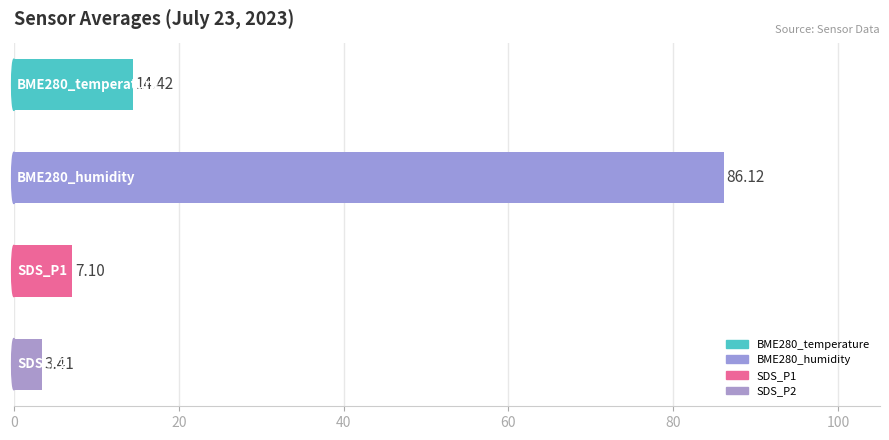

Between BME280_humidity and 7, which is larger?

BME280_humidity